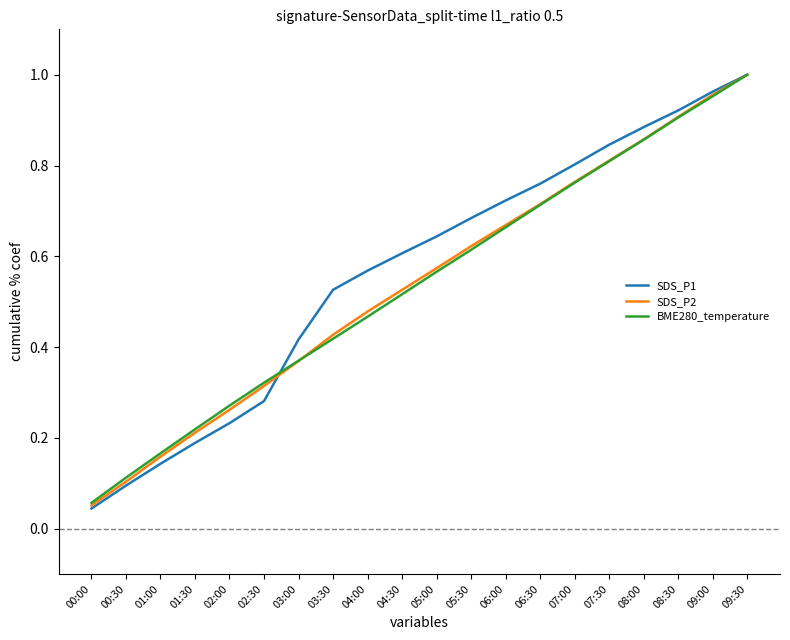

Is the value of SDS_P2 at 05:00 greater than the value of SDS_P1 at 01:00?

Yes